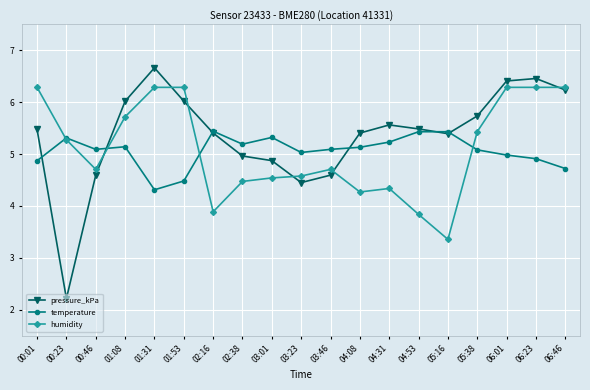

How many intersections are there between temperature and humidity?

4